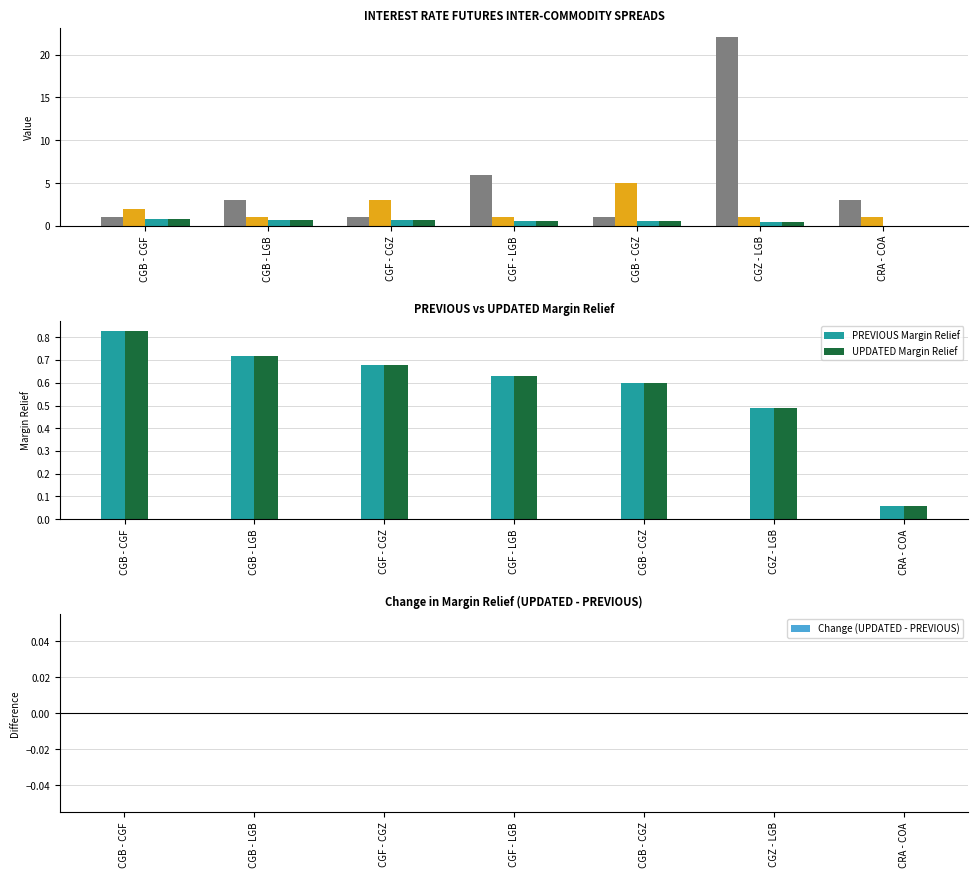

Which series has the largest range (max minus min)?

Hedge Ratio A